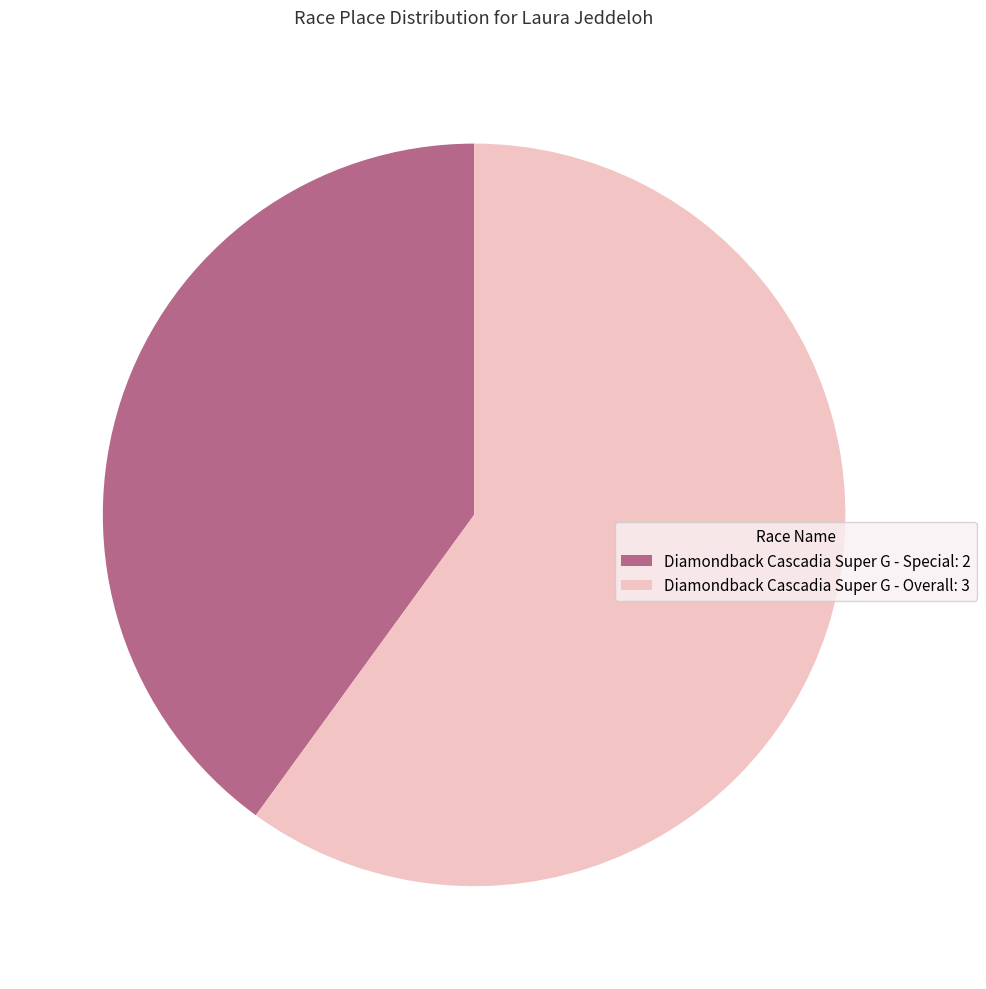

Which category has the biggest portion of the pie?

Diamondback Cascadia Super G - Overall